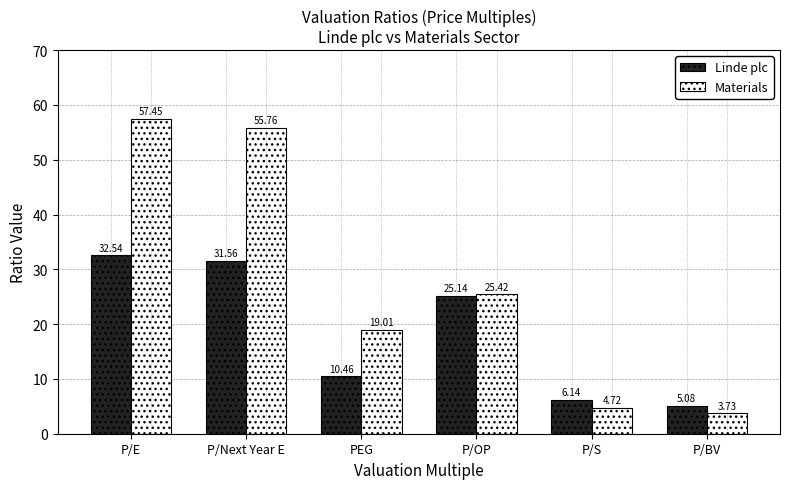

How many values in the Linde plc series are below 25?

3